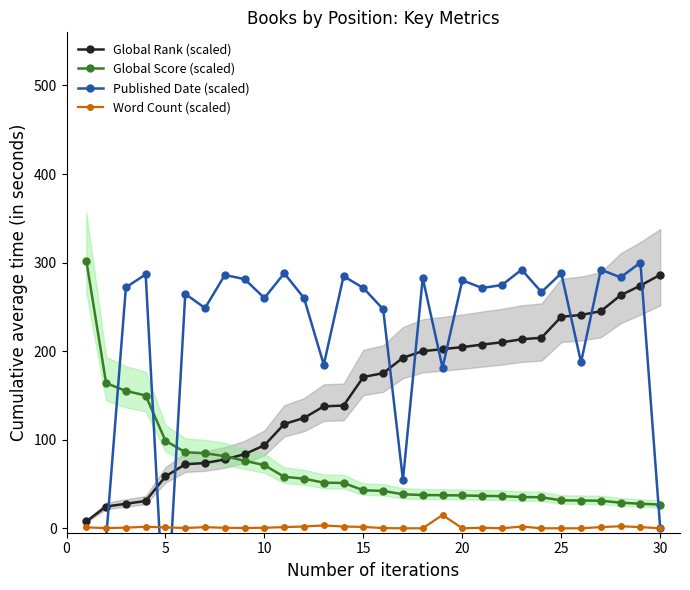

At how many categories does at least one series exceed 172?

28